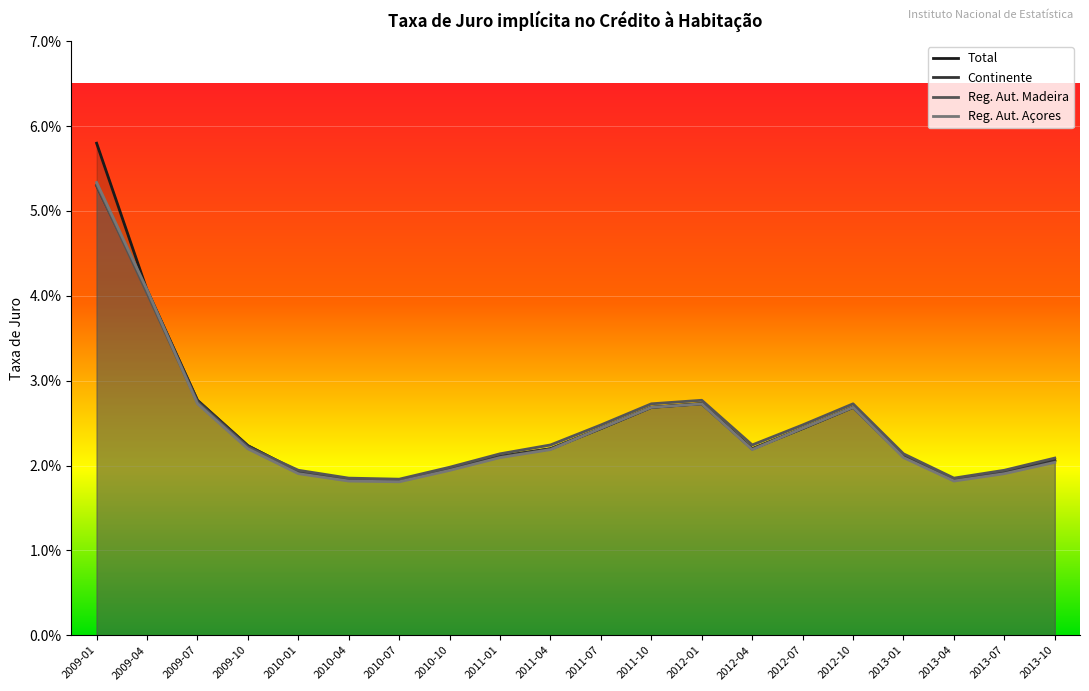

Is it true that Total equals 0.0 at 2013-04?

False